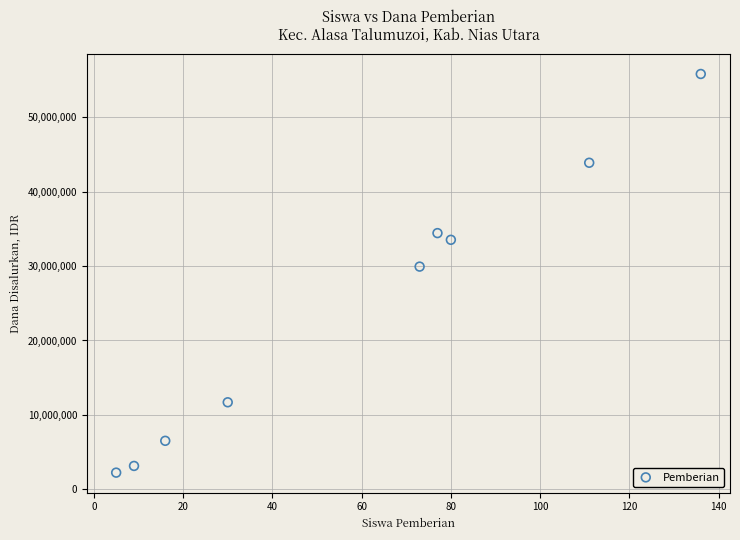

What Y value in the scatter plot is closest to 29025000?

29925000